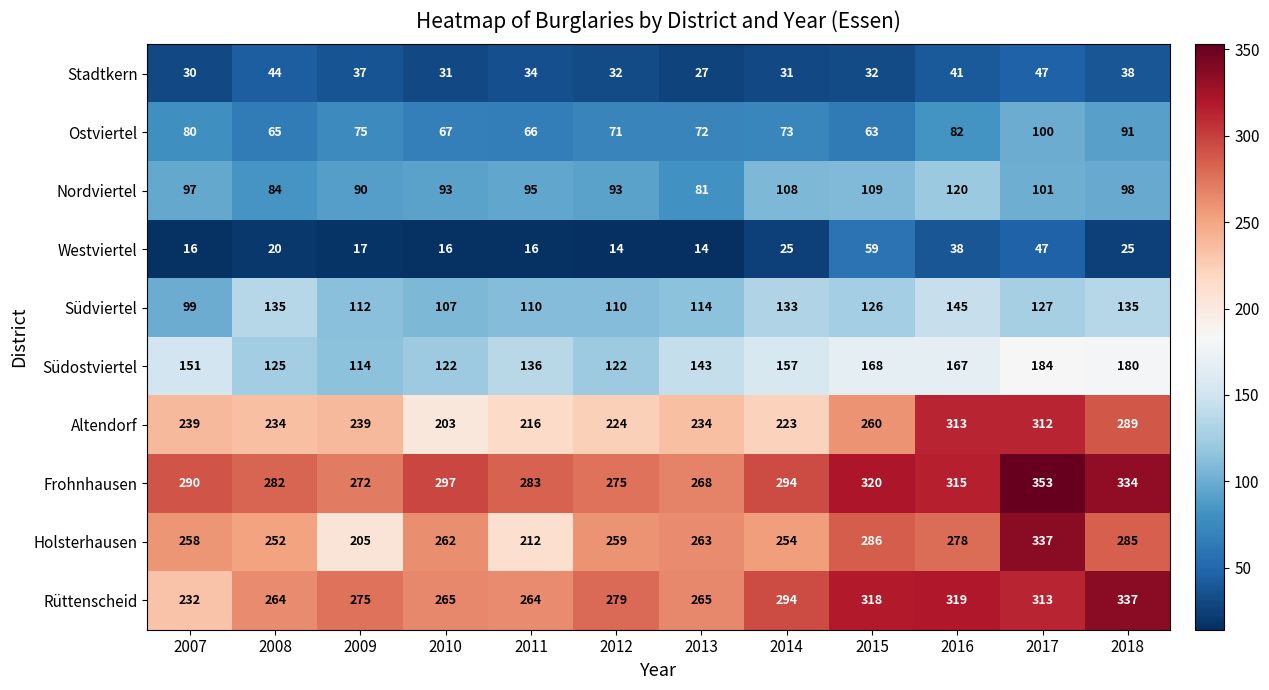

At how many categories does at least one series exceed 97?

12